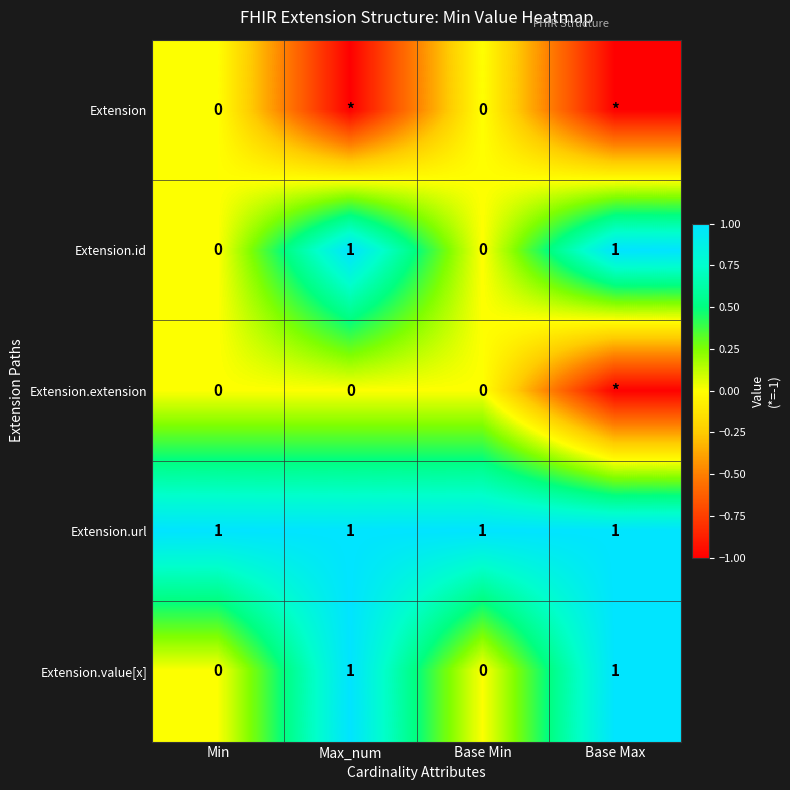

How many Extension.value[x] values are between 0 and 1?

4